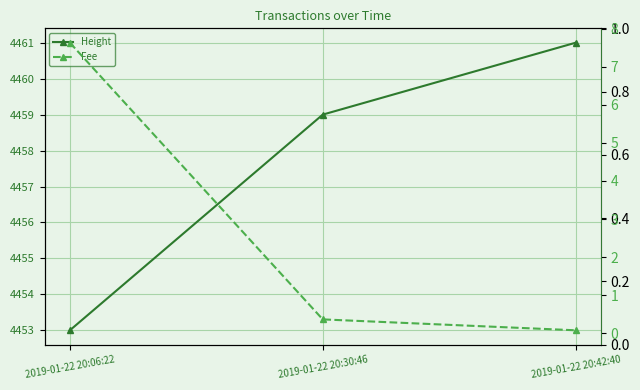

Which label corresponds to the largest value in the chart?

2019-01-22 20:42:40